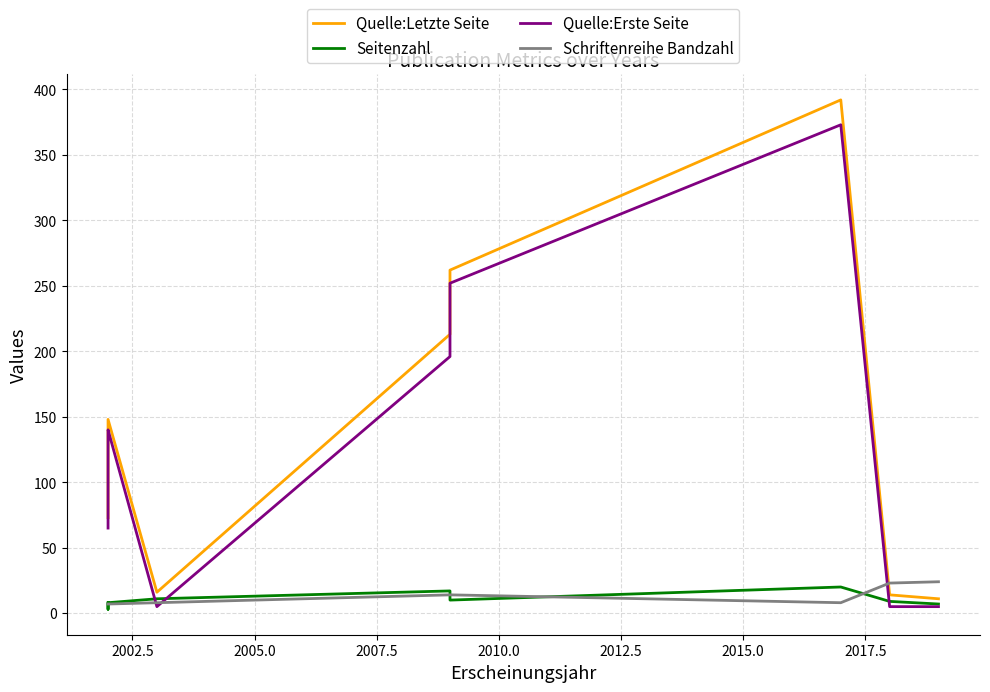

Rank the series by their maximum value, from lowest to highest.

Seitenzahl, Schriftenreihe Bandzahl, Quelle:Erste Seite, Quelle:Letzte Seite